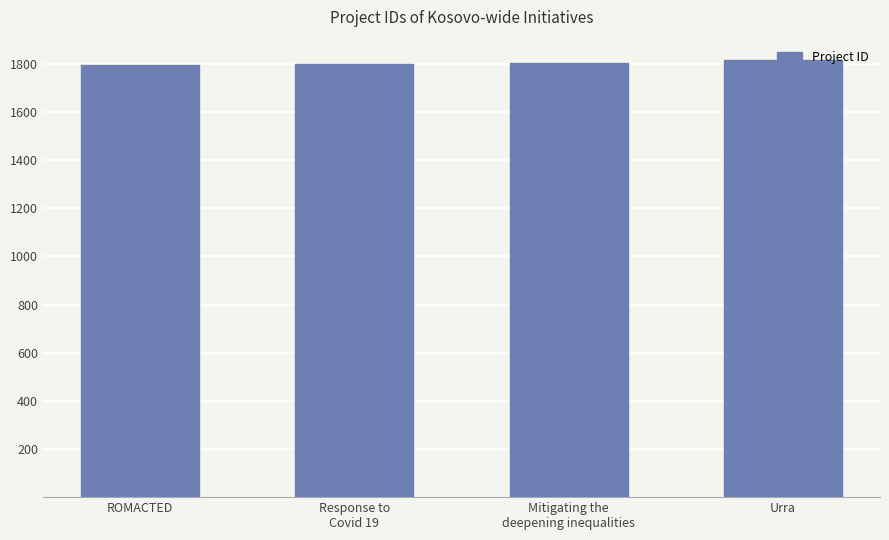

What is the label of the 3rd bar from the left?

Mitigating the
deepening inequalities